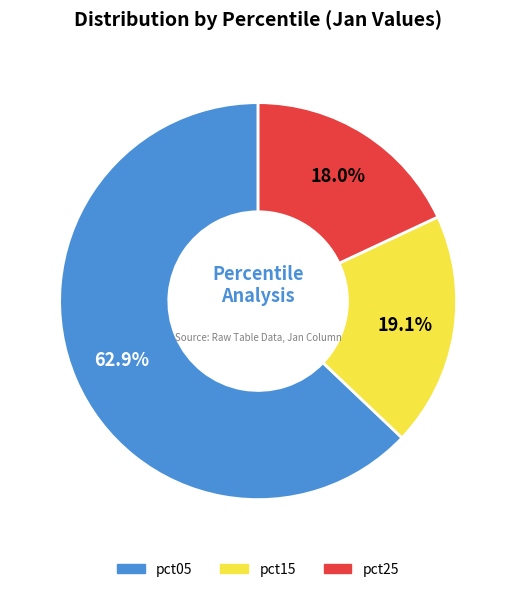

Does any single category account for the majority?

Yes